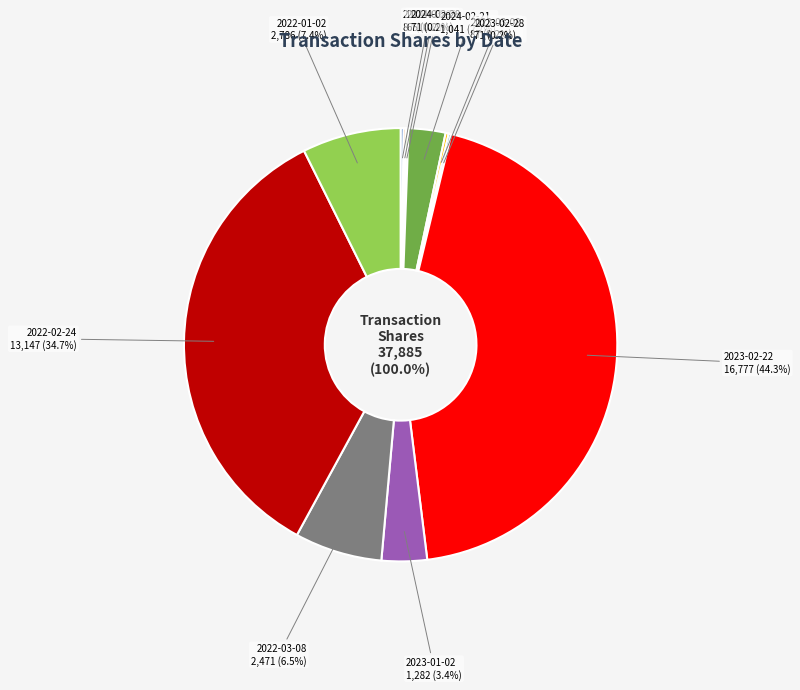

True or false: 2024-02-28 accounts for 0% of the total.

True